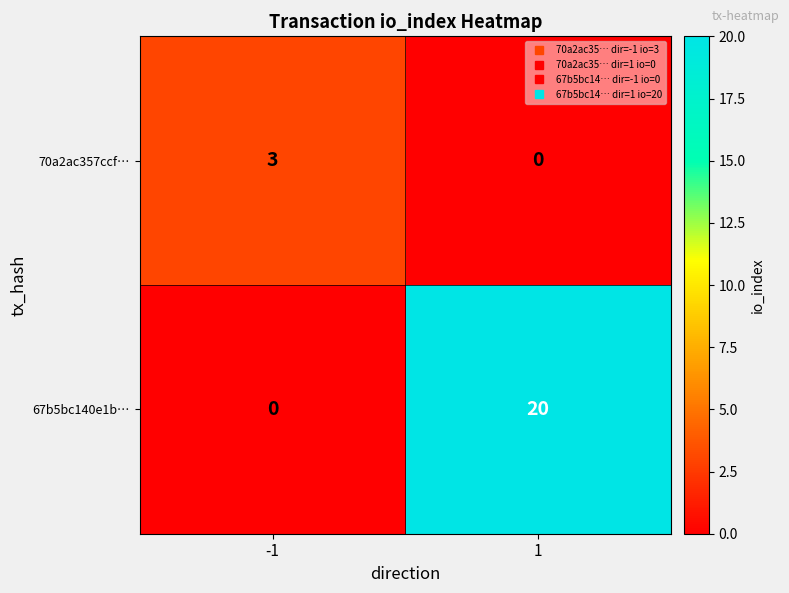

How many distinct data groups are displayed?

2